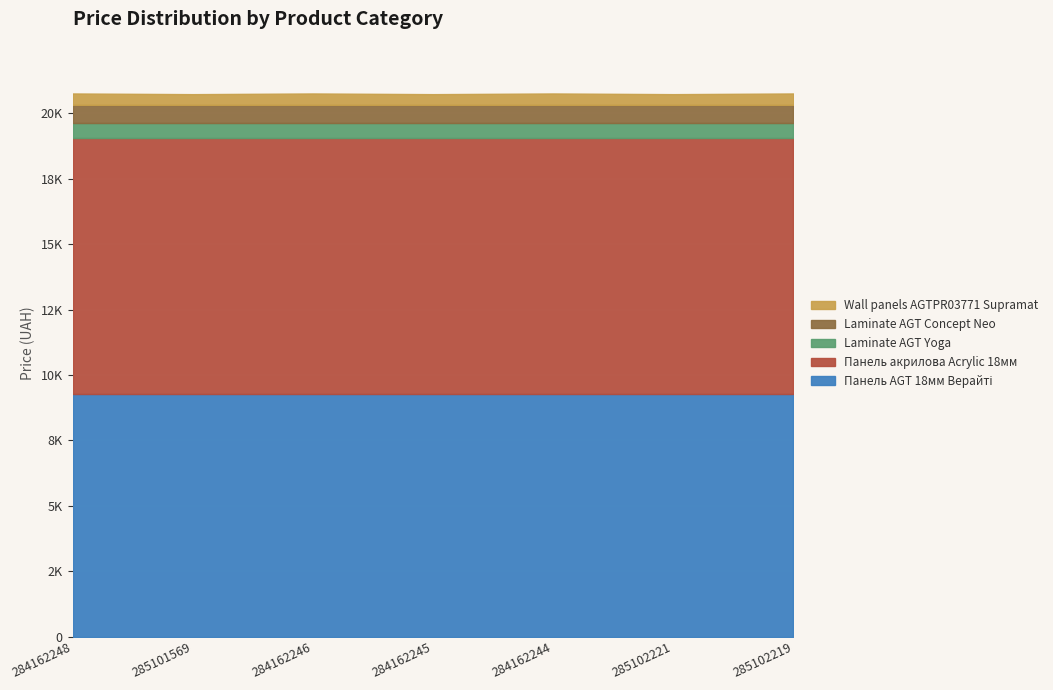

What is the sum of all Панель AGT 18мм Верайті values?

65033.3